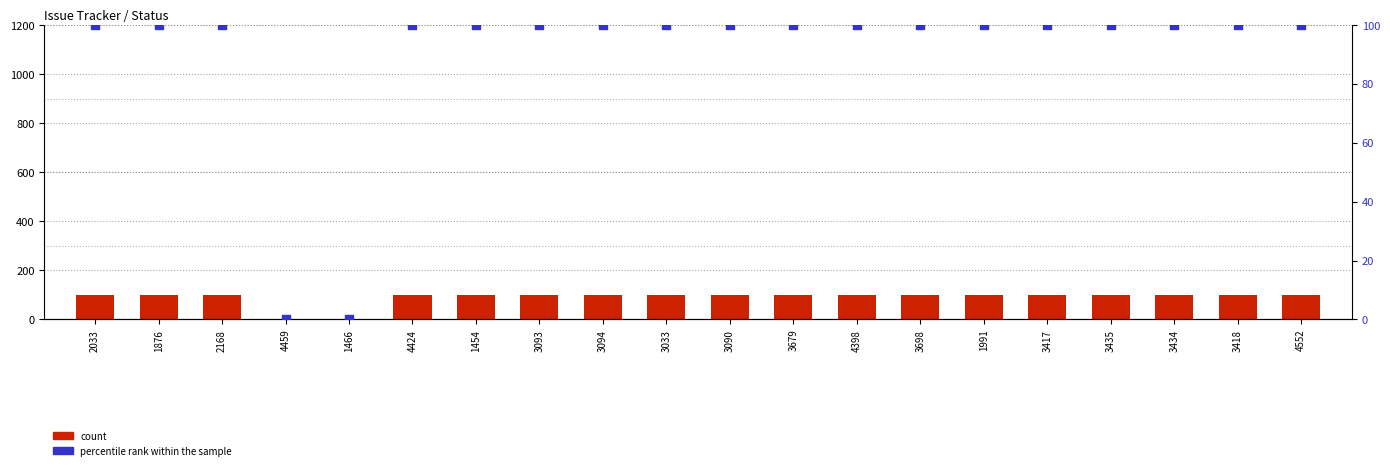

At which category is the sum across all series the highest?

2033